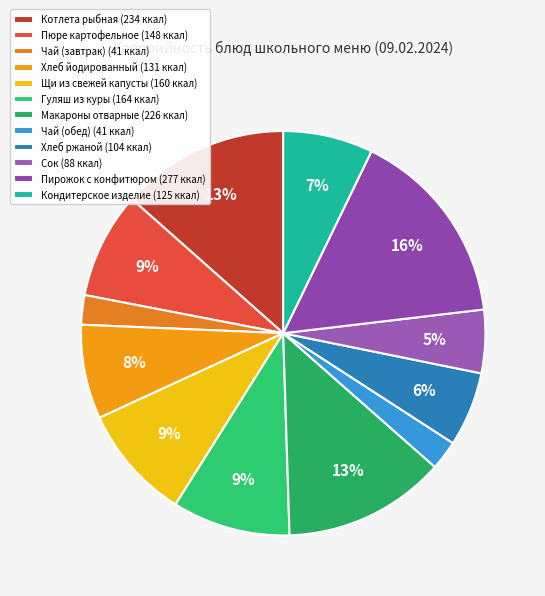

How many segments does this pie chart have?

12